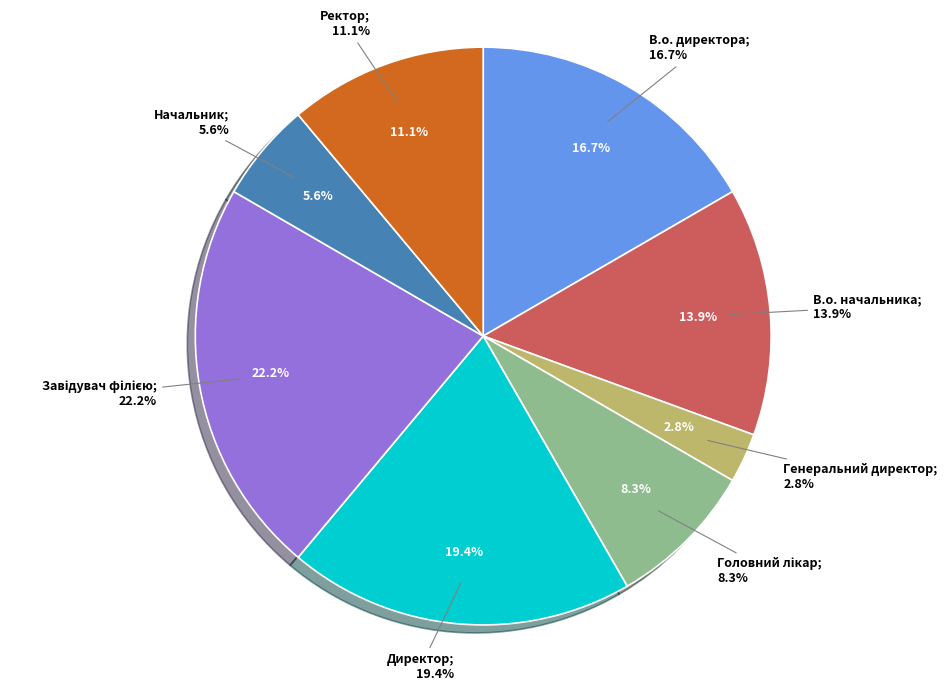

What percentage is the Ректор slice, to the nearest percent?

11%